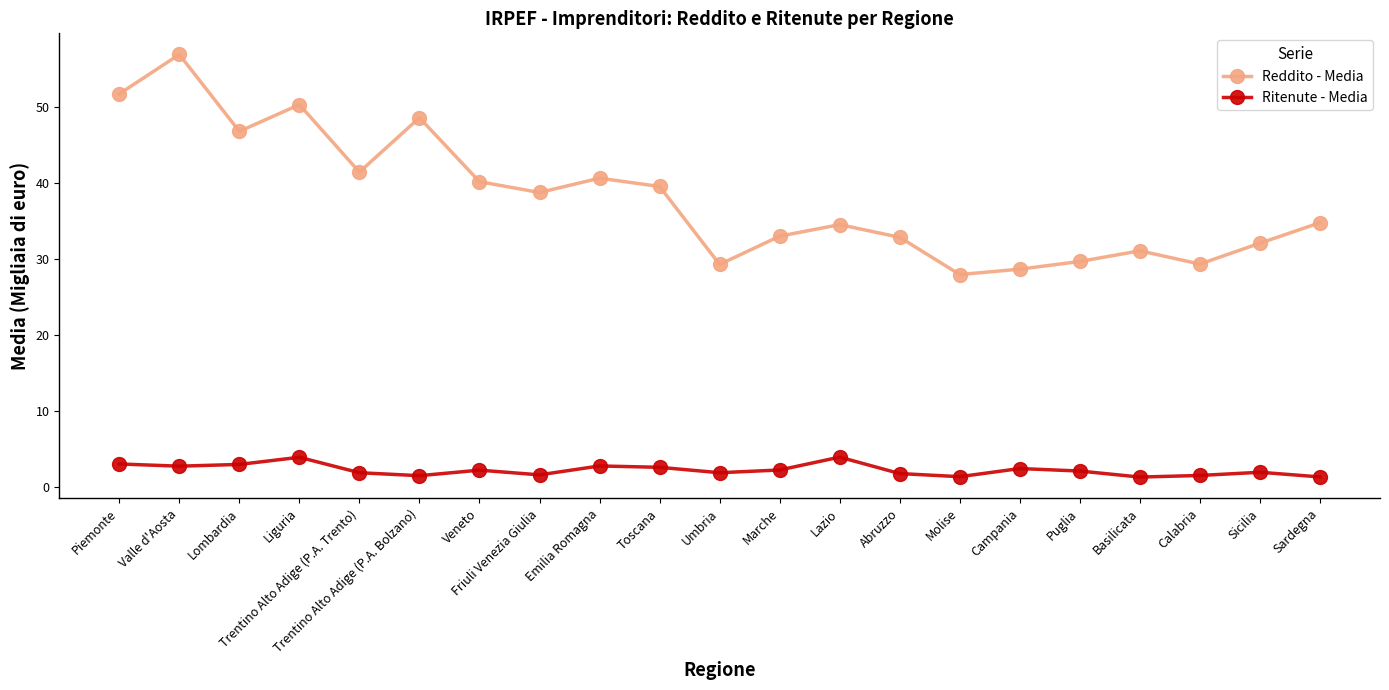

True or false: Reddito - Media and Ritenute - Media cross at least once.

False